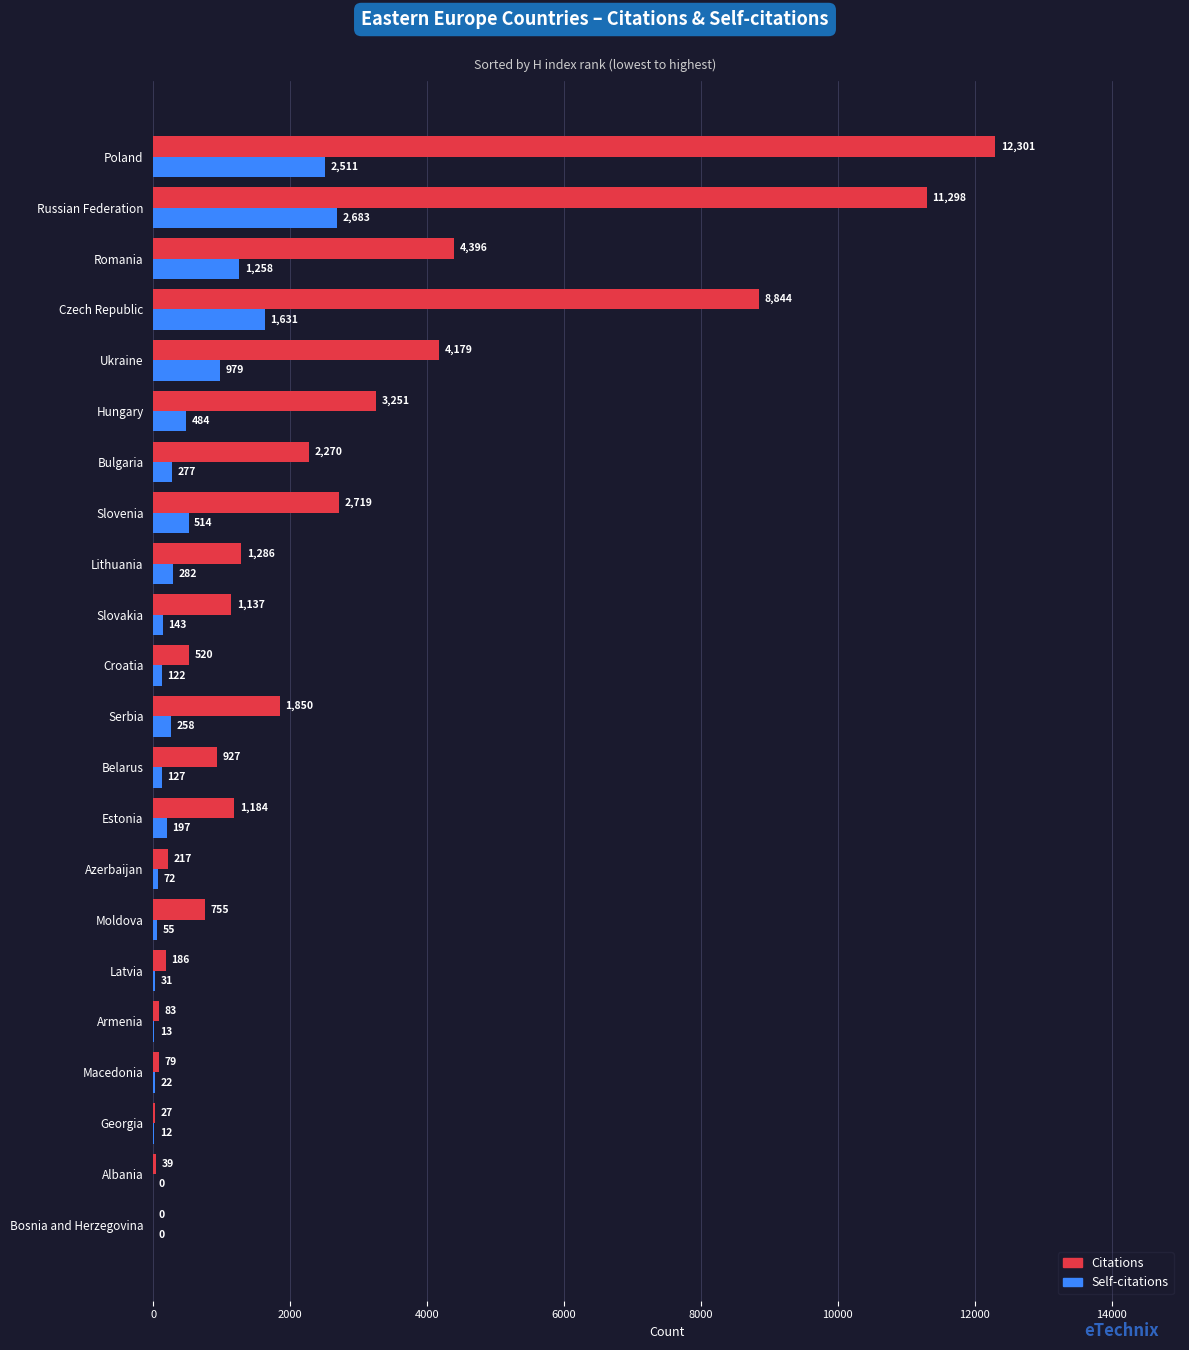

Which series changed the most between Serbia and Slovakia?

Citations